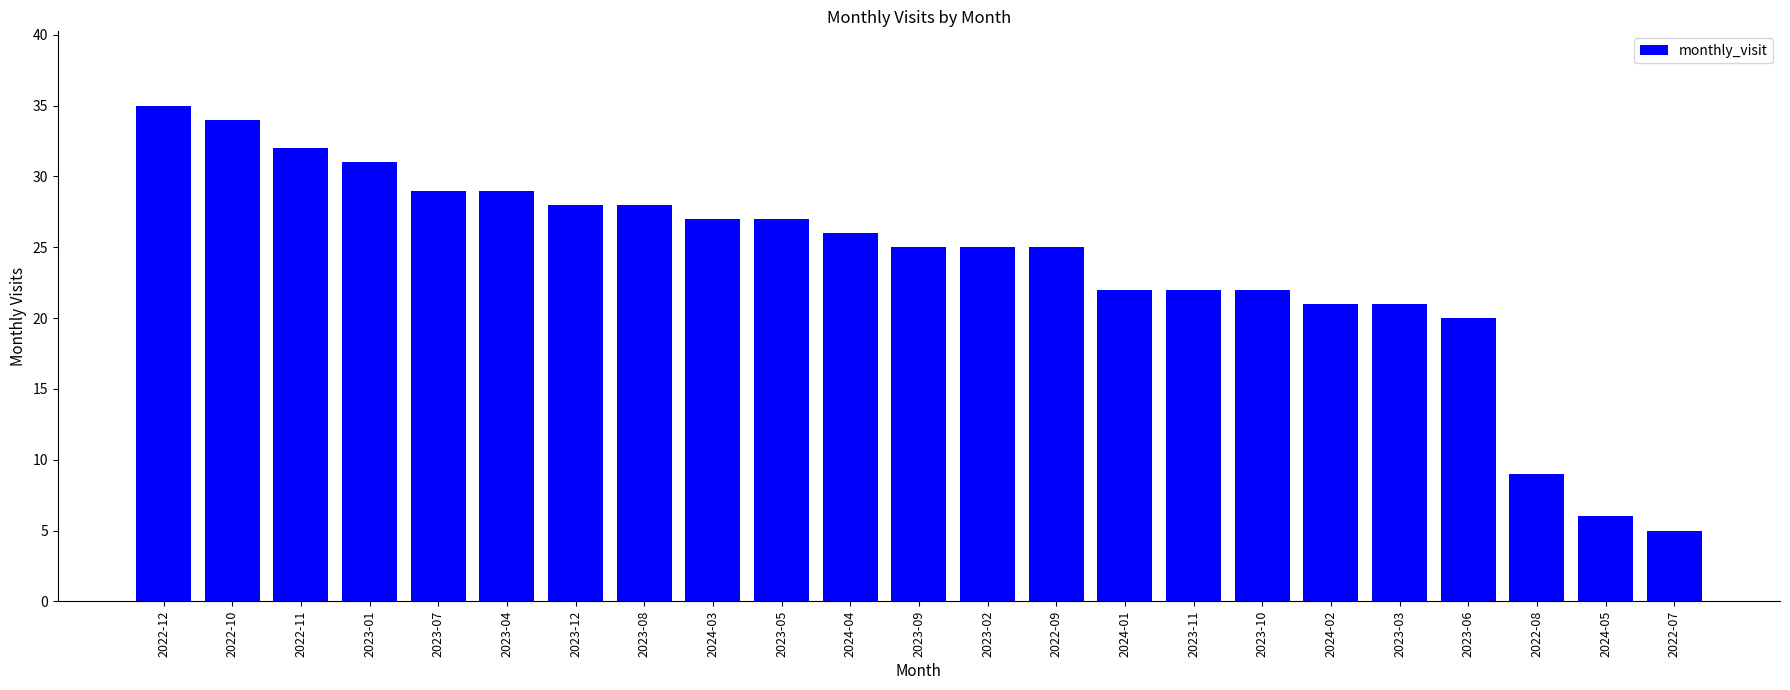

Reading right to left, extract all data points from this chart.

2022-07=5	2024-05=6	2022-08=9	2023-06=20	2023-03=21	2024-02=21	2023-10=22	2023-11=22	2024-01=22	2022-09=25	2023-02=25	2023-09=25	2024-04=26	2023-05=27	2024-03=27	2023-08=28	2023-12=28	2023-04=29	2023-07=29	2023-01=31	2022-11=32	2022-10=34	2022-12=35